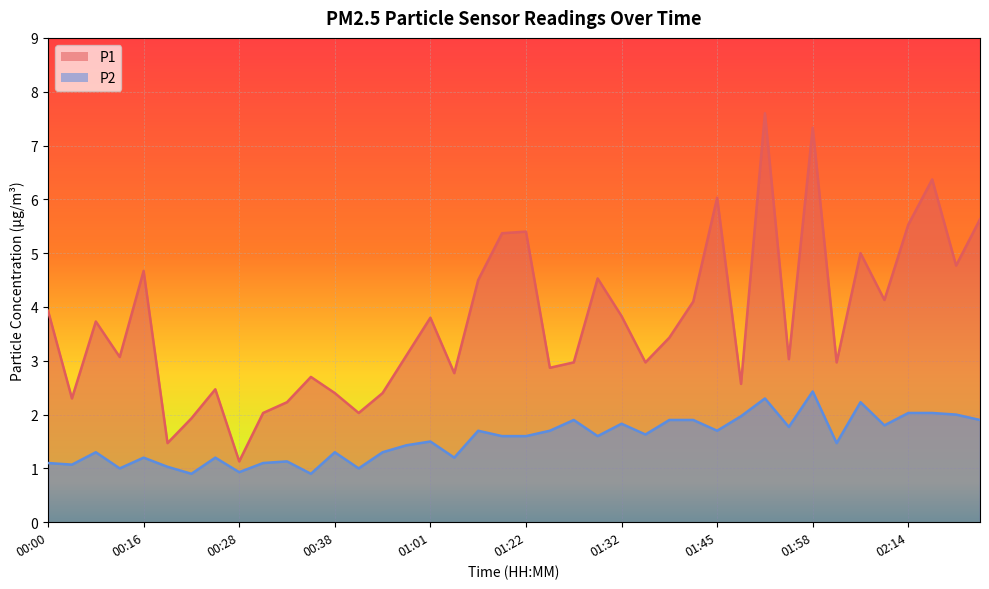

Where is the first local minimum for P2?

00:03